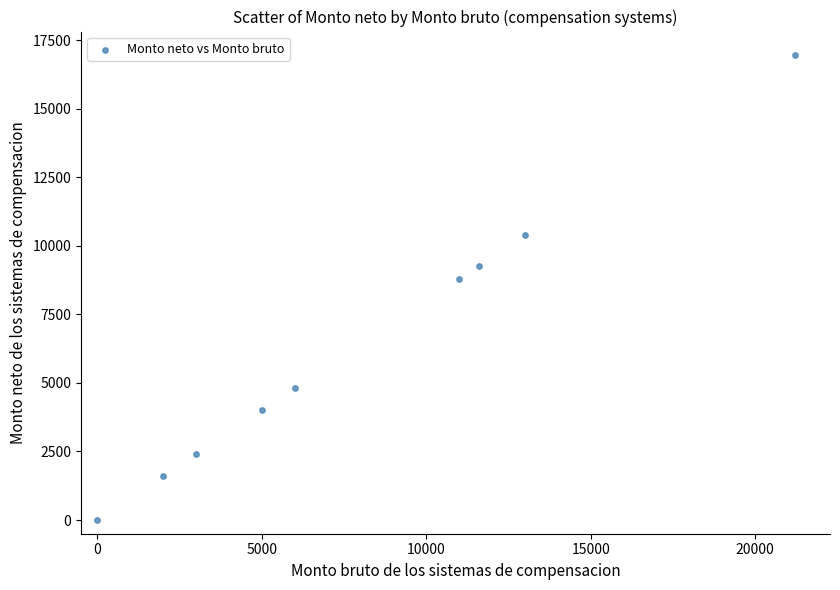

What is the range of X values (max minus min)?

21215.0